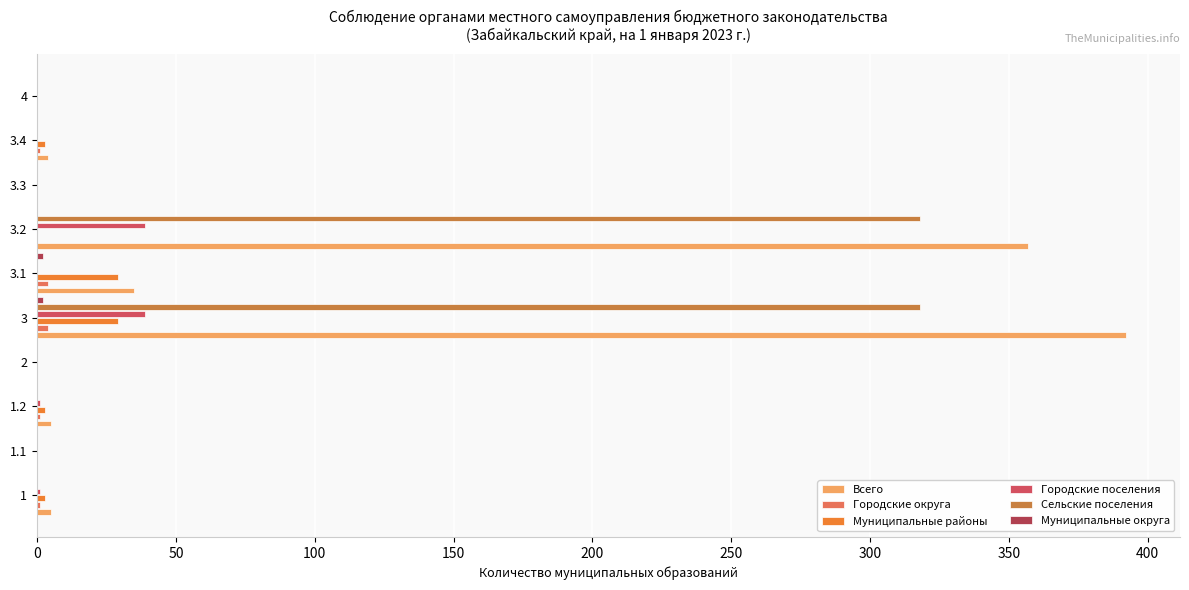

Is the value of Сельские поселения at 3.4 greater than the value of Муниципальные районы at 3?

No